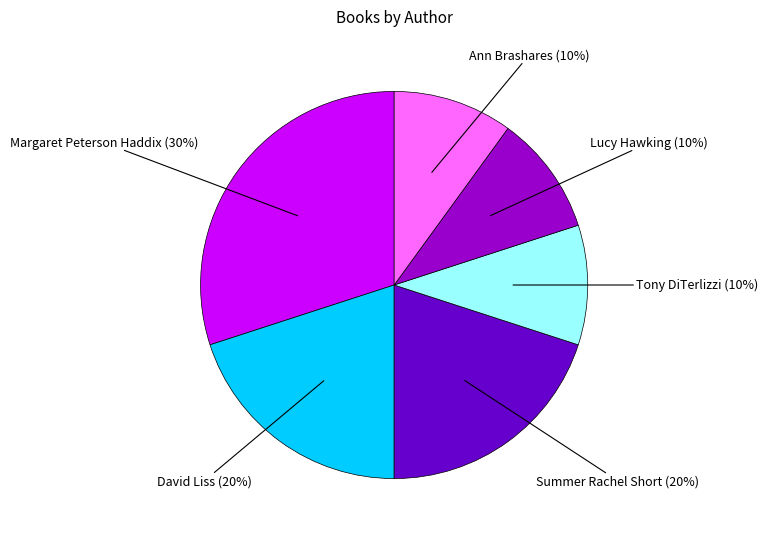

Which slice is the largest?

Margaret Peterson Haddix